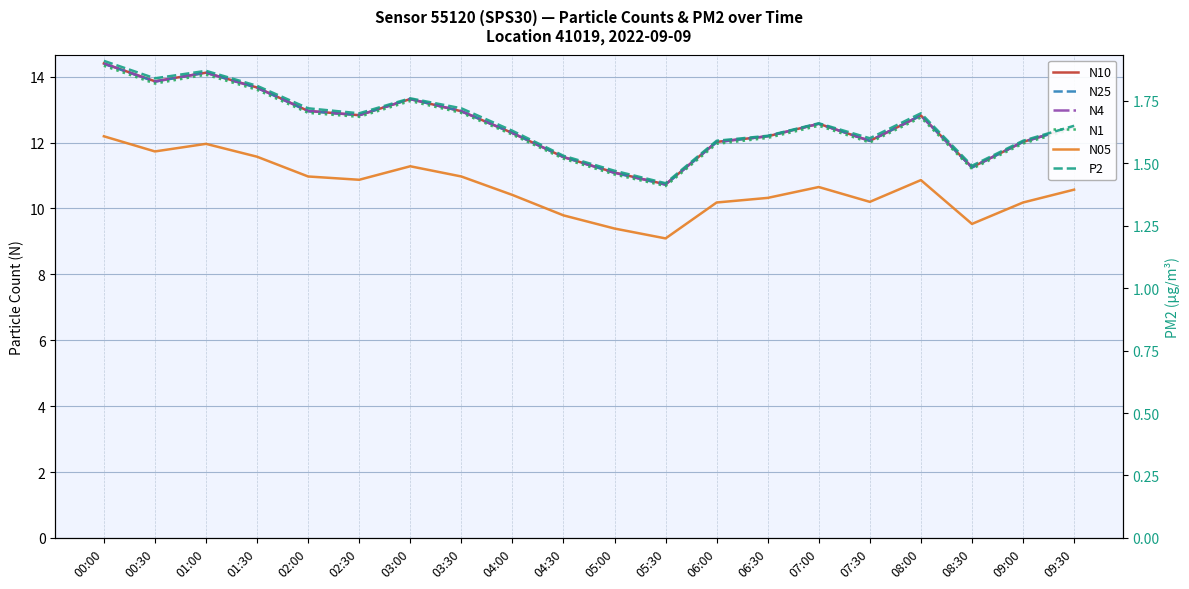

At how many categories does at least one series exceed 4?

20